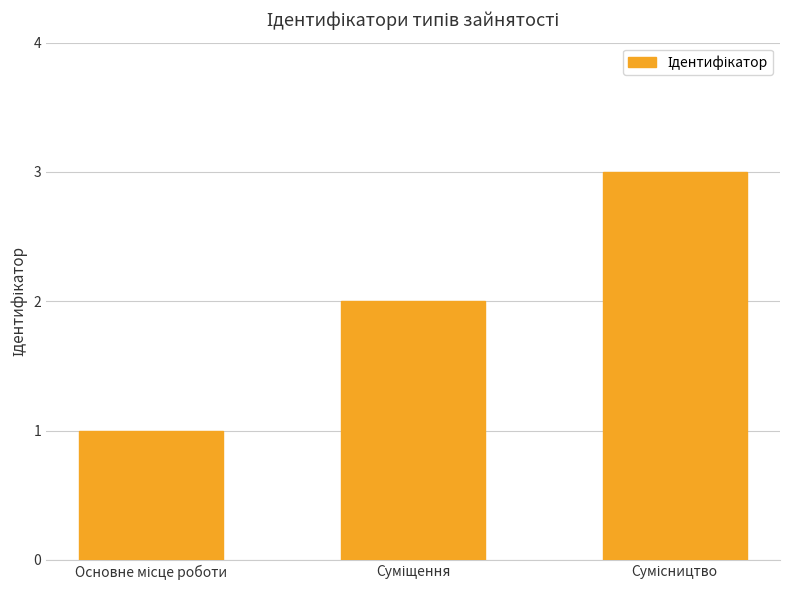

What is the greatest value displayed?

3